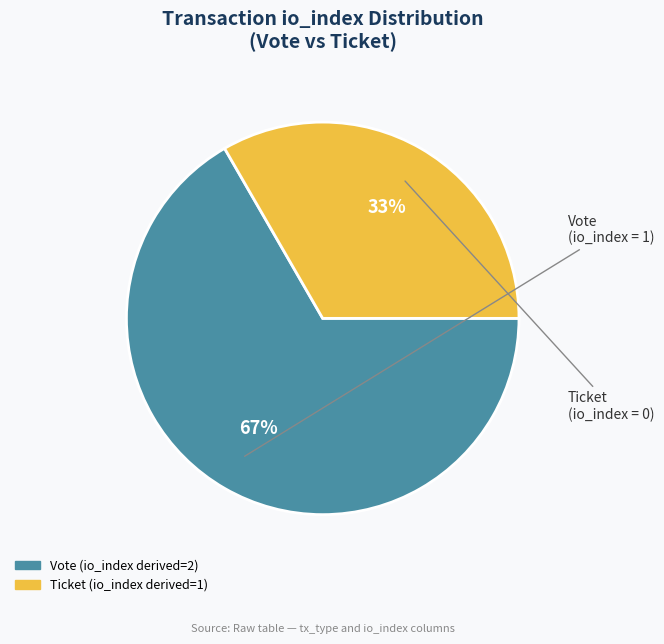

To the nearest percent, what is the average slice percentage?

50%